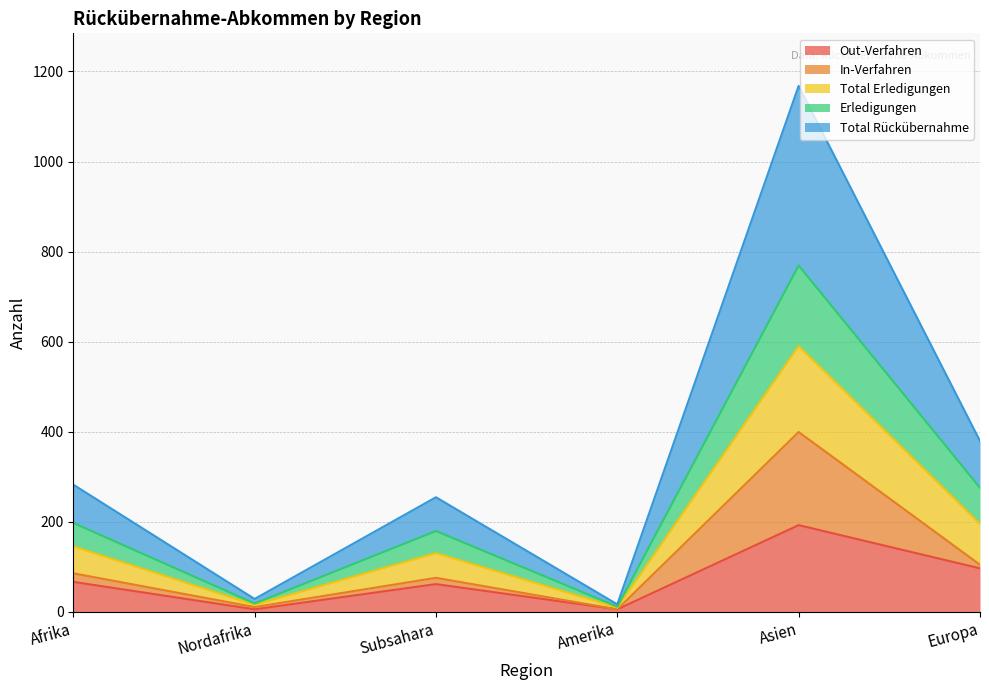

What position from the right is Nordafrika?

5